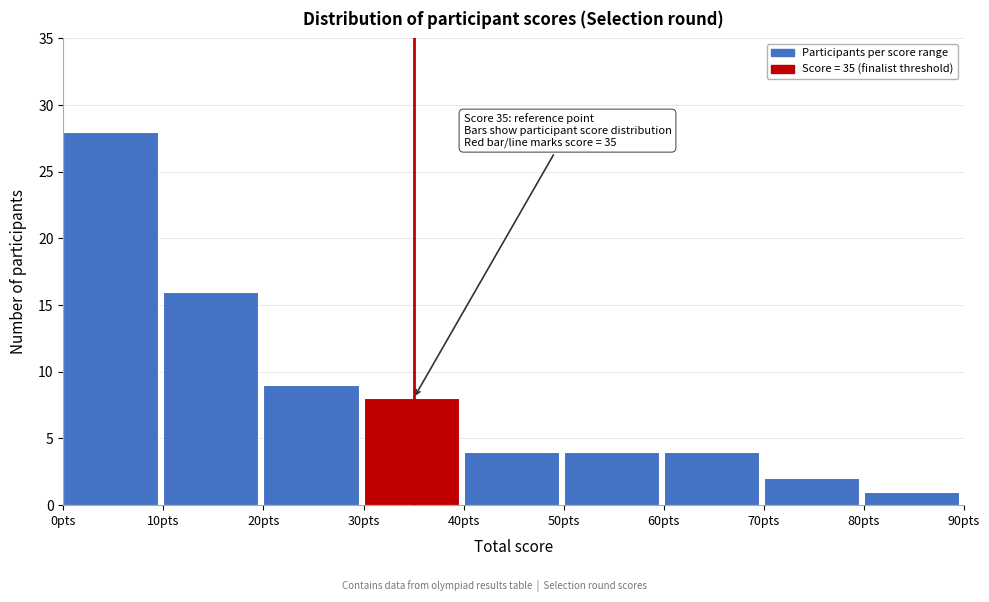

Over which range of the x-axis is the bar tallest?

0 to 10